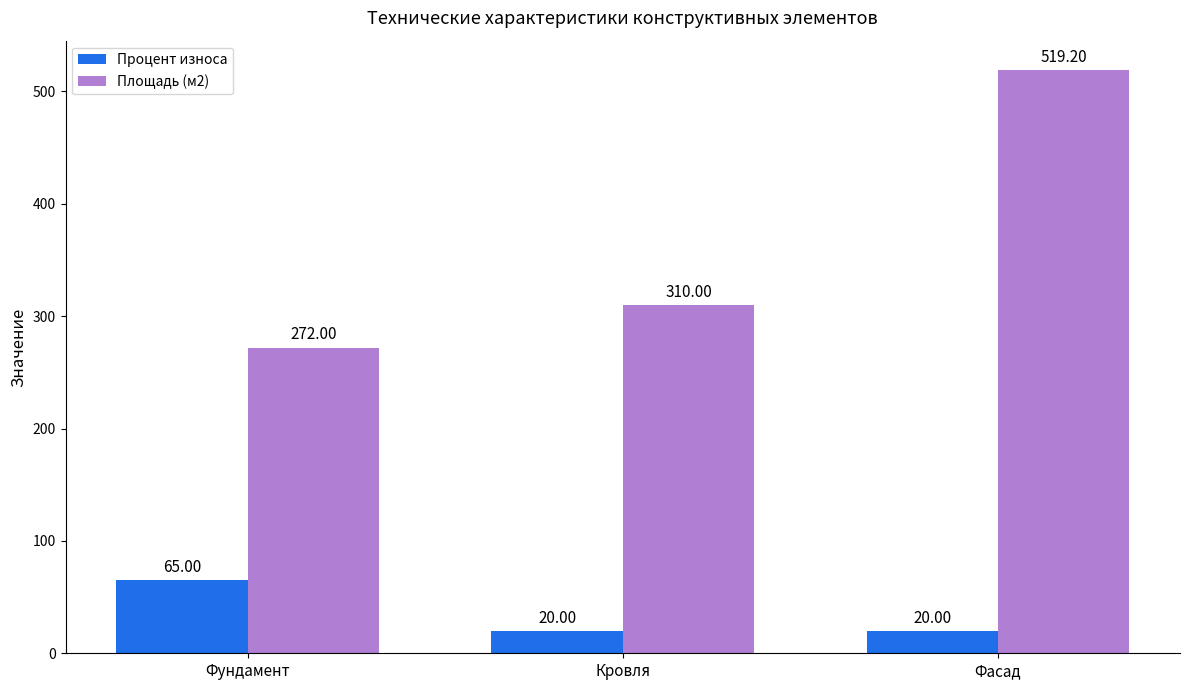

What is the value of the Площадь (м2) bar at the 1st from the left?

272.0